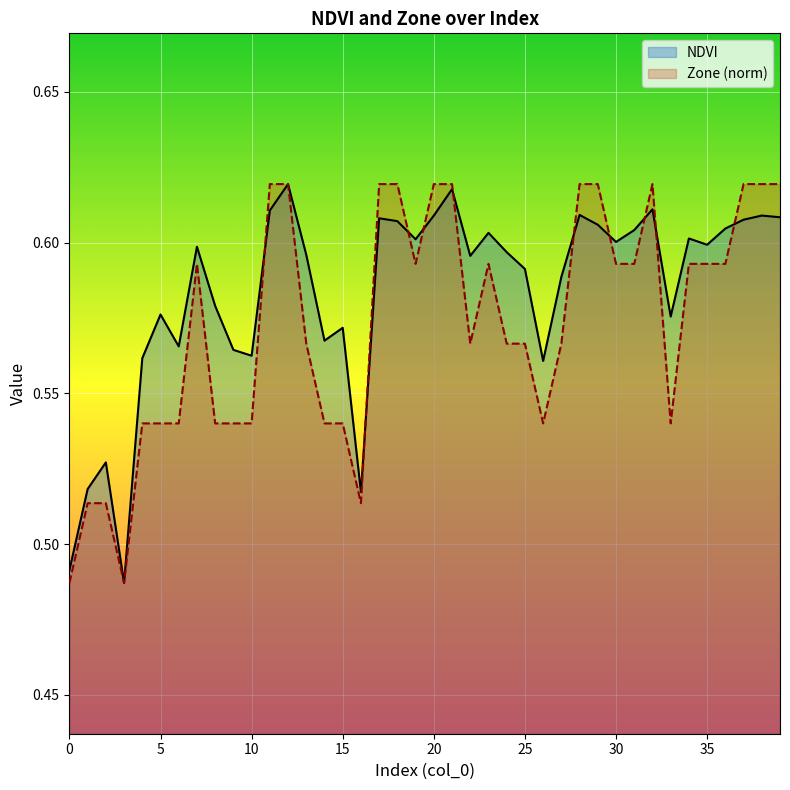

What is the value of the NDVI point at the 9th from the left?

0.6